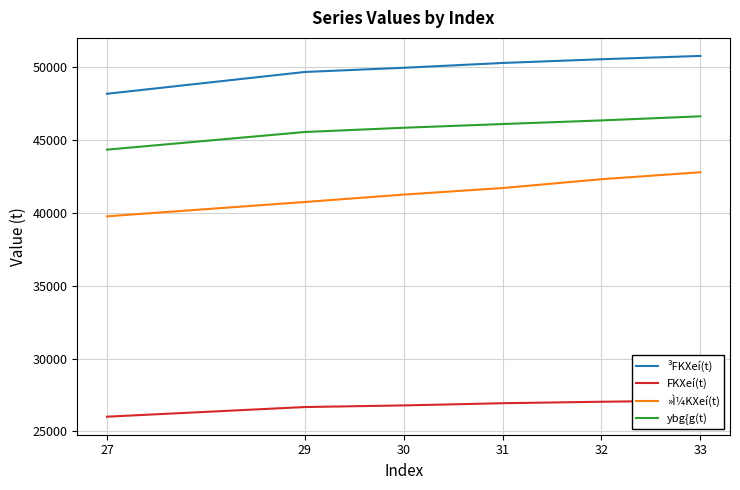

Which category has the lowest value in the ³FKXeí(t) series?

27